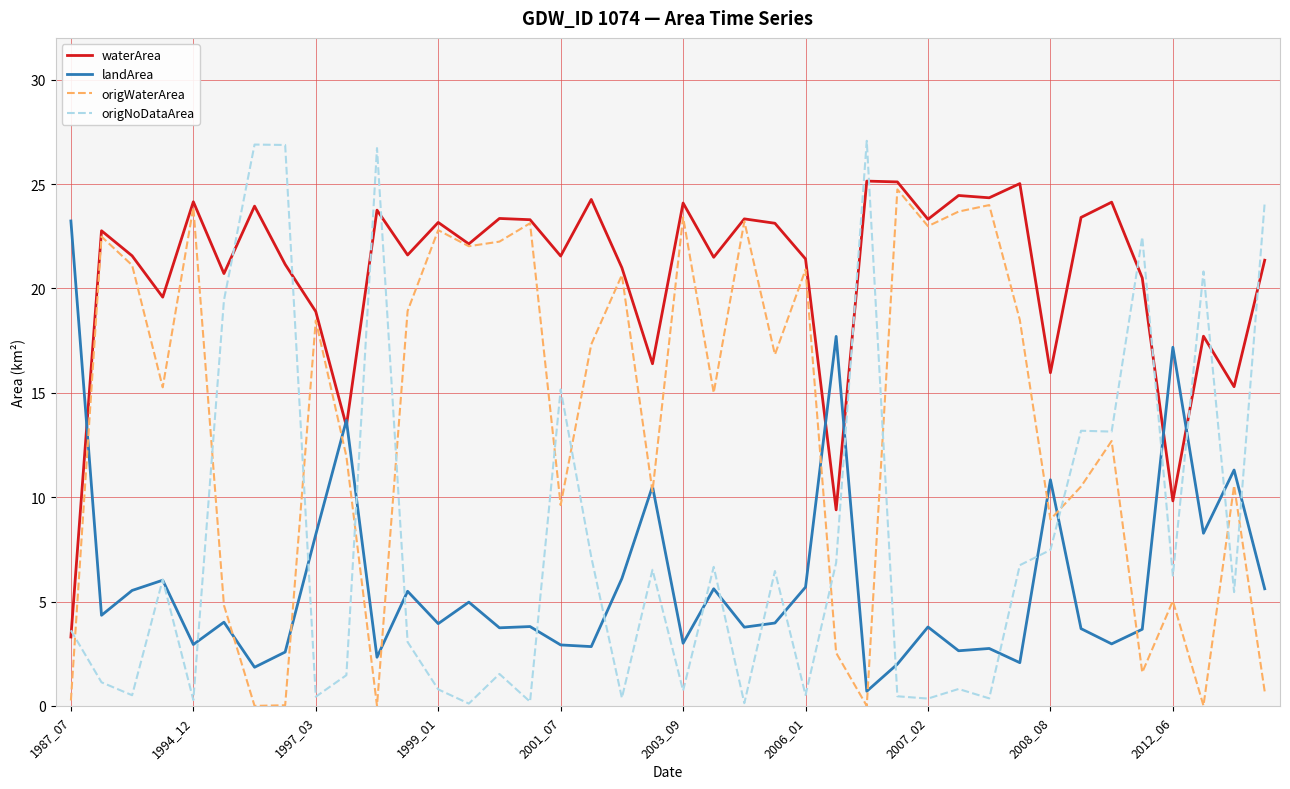

What is the maximum value shown in the chart?

27.1